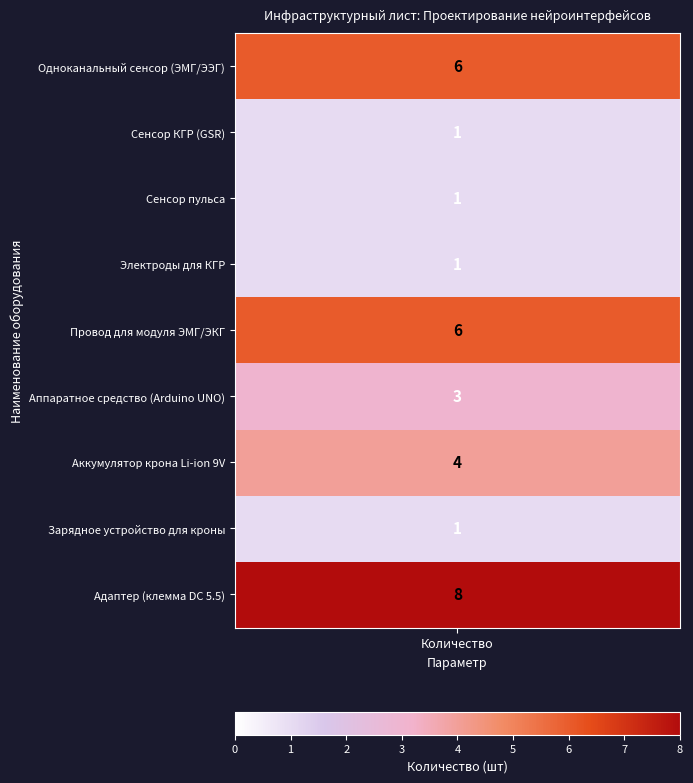

What is the difference between the maximum and minimum values?

7